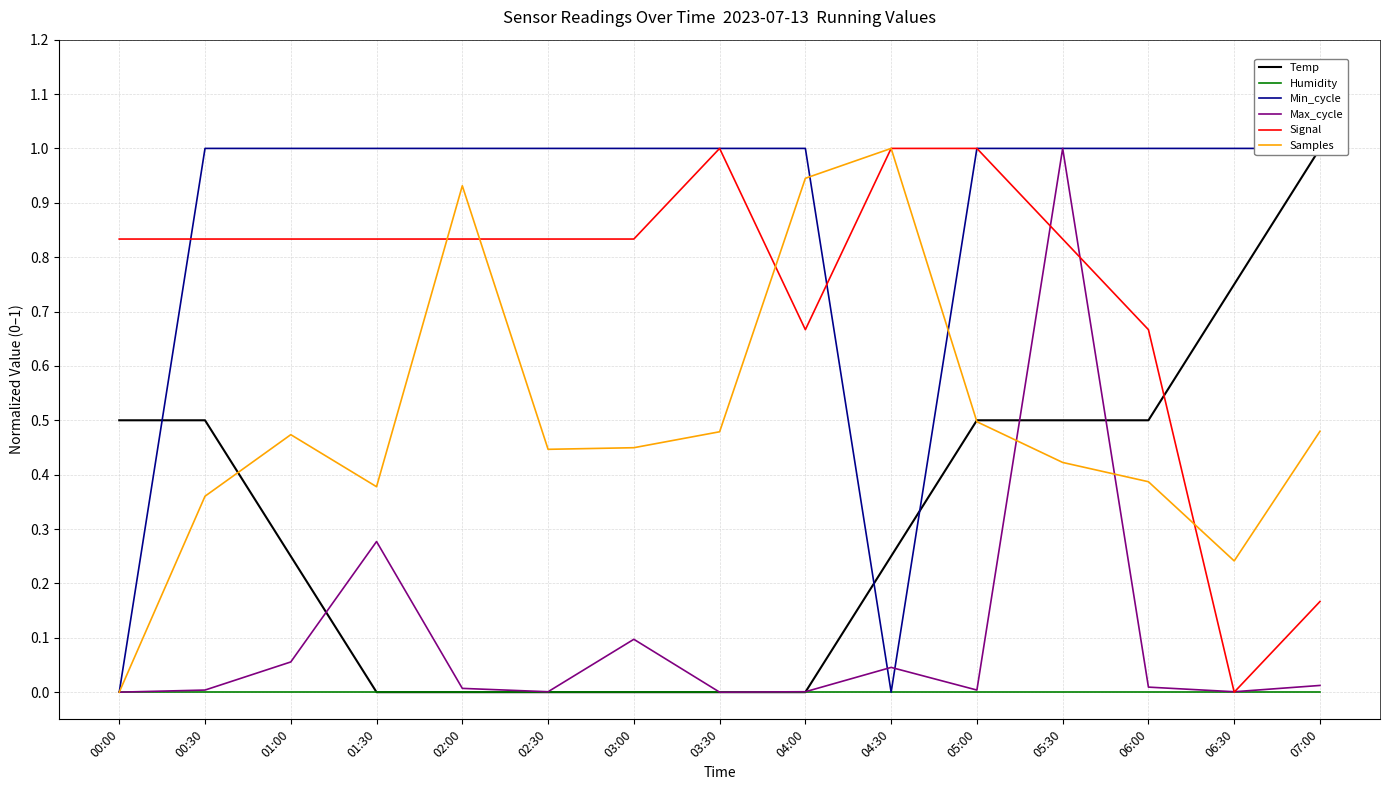

Which series has the widest spread of values?

Temp